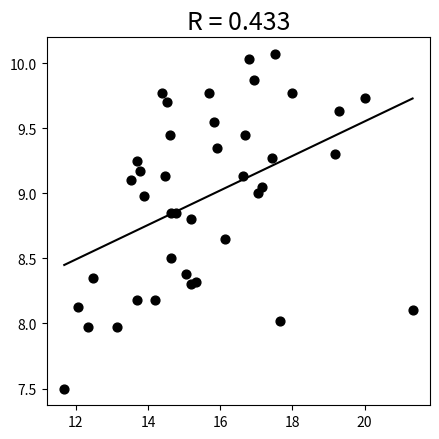

What is the range of Y values (max minus min)?

2.6